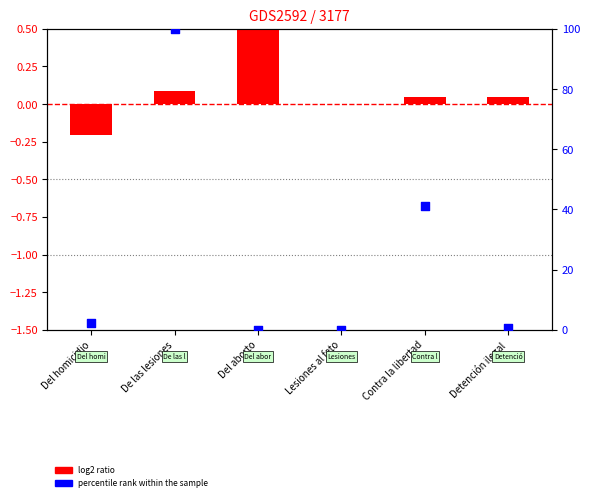

Which series has the largest Y range (max minus min)?

percentile rank within the sample